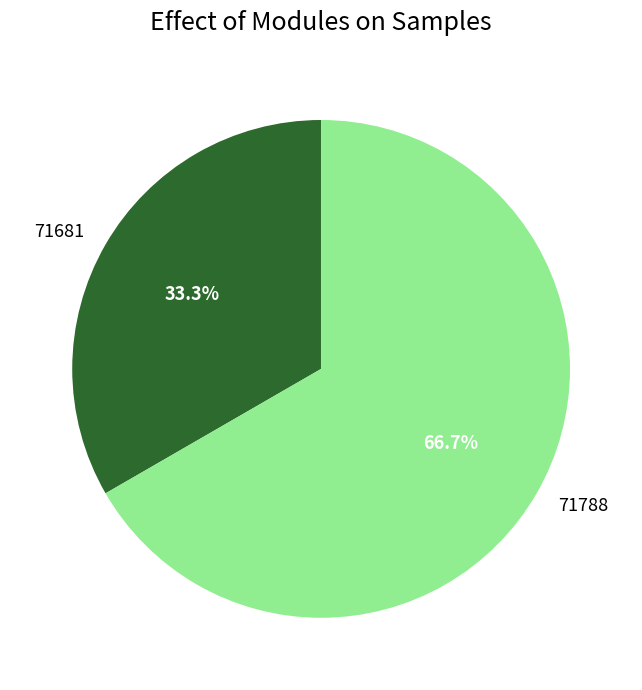

How many segments does this pie chart have?

2